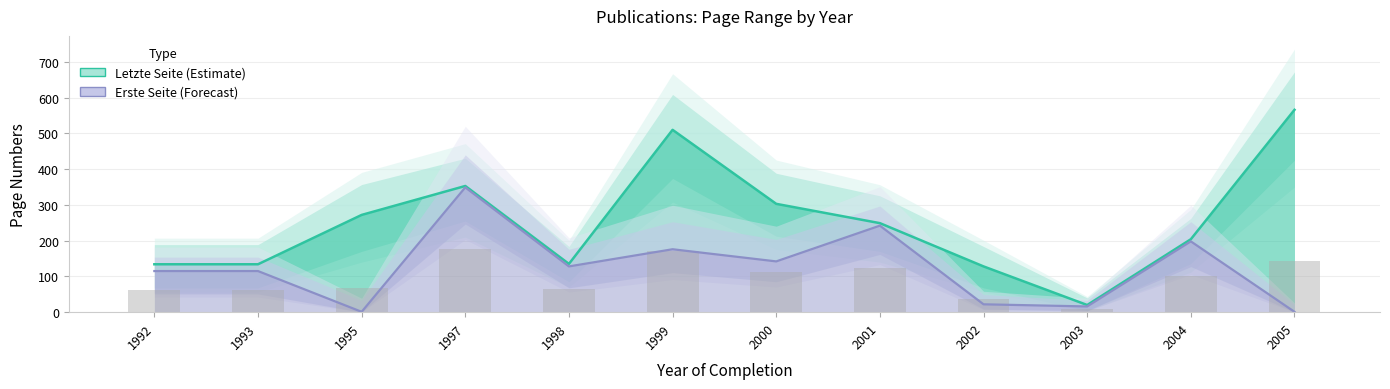

Does the chart contain any negative values?

No